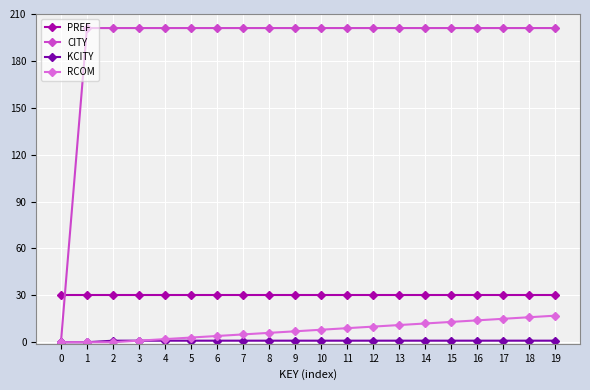

What is the difference between the highest and lowest values at 9?

200